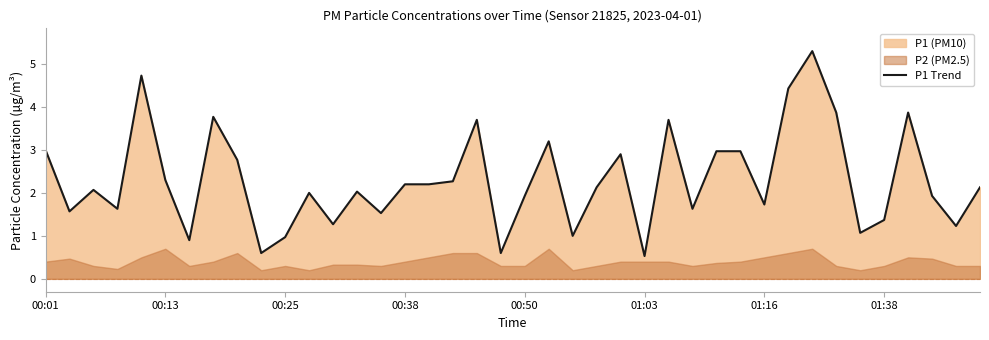

What is the highest value of the P1 Trend series?

5.3